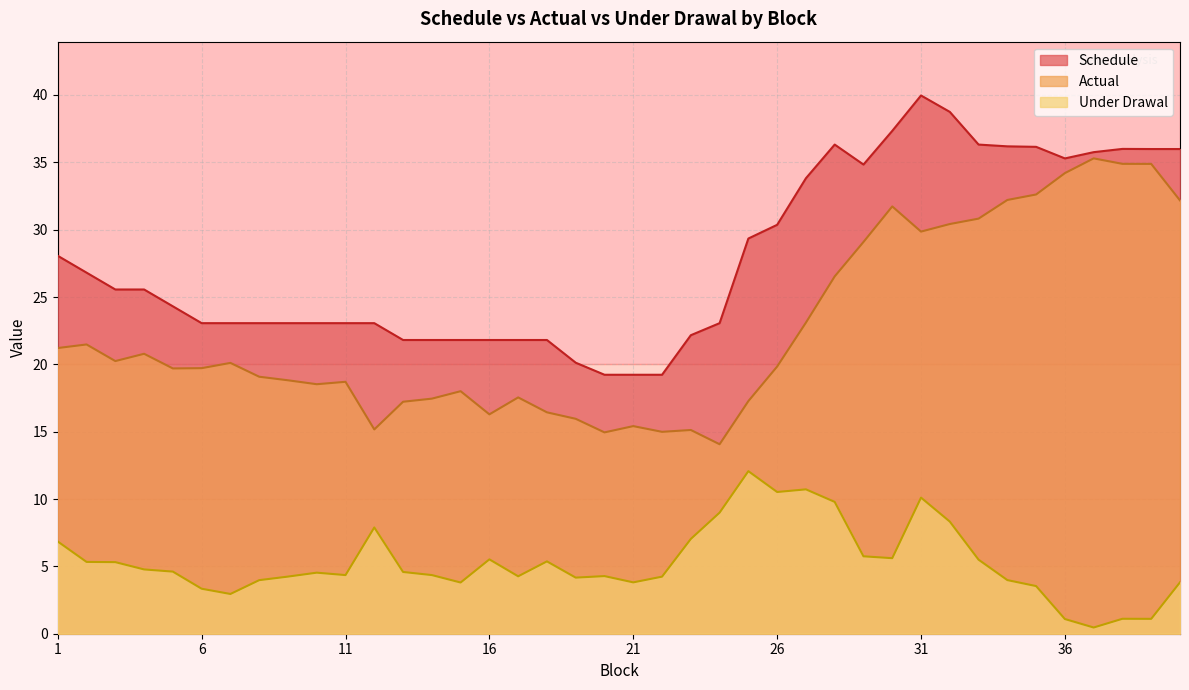

What is the sum of the Under Drawal values at 14 and 5?

9.0